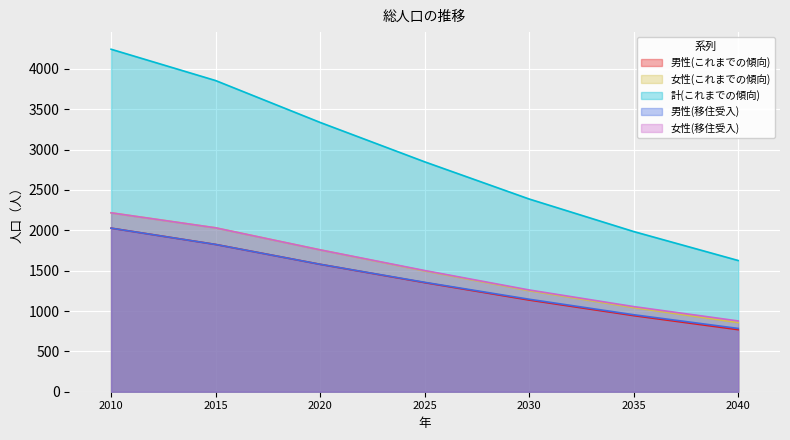

What is the difference between the 女性(移住受入) values at 2010 and 2035?

1162